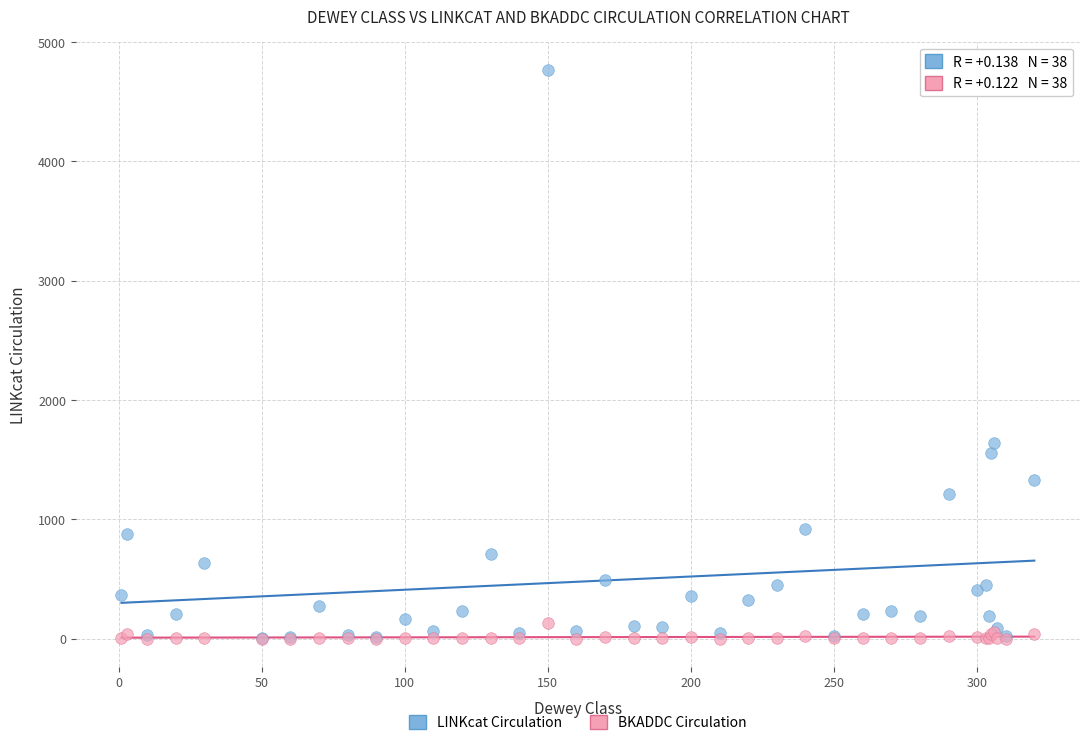

What are all the series names shown in the legend?

LINKcat Circulation, BKADDC Circulation